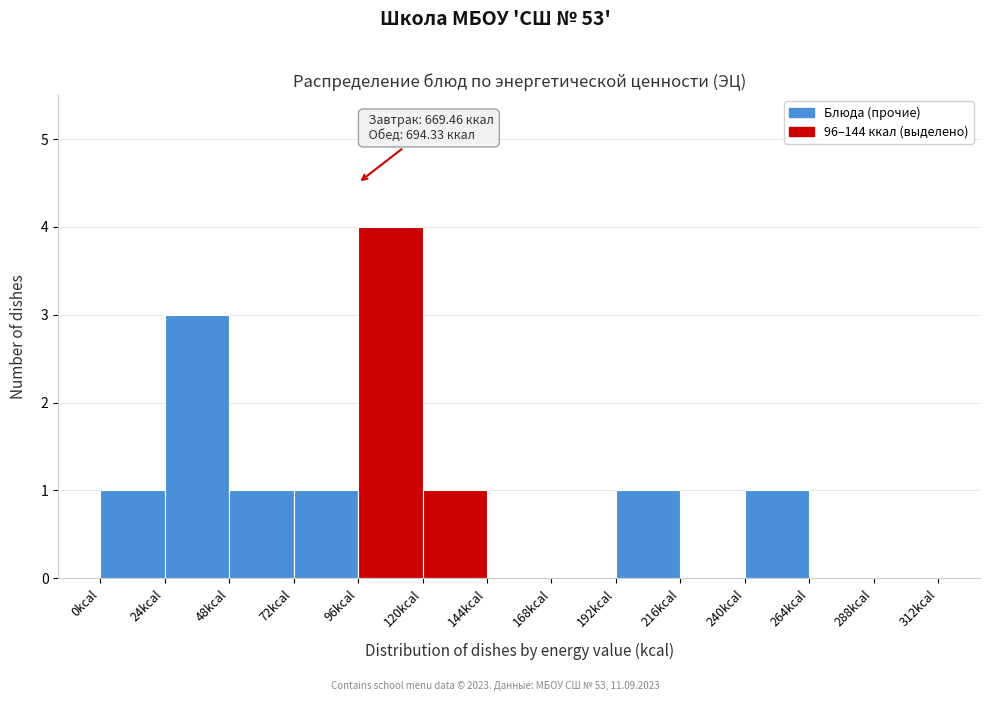

Over which range of the x-axis is the bar tallest?

96 to 120